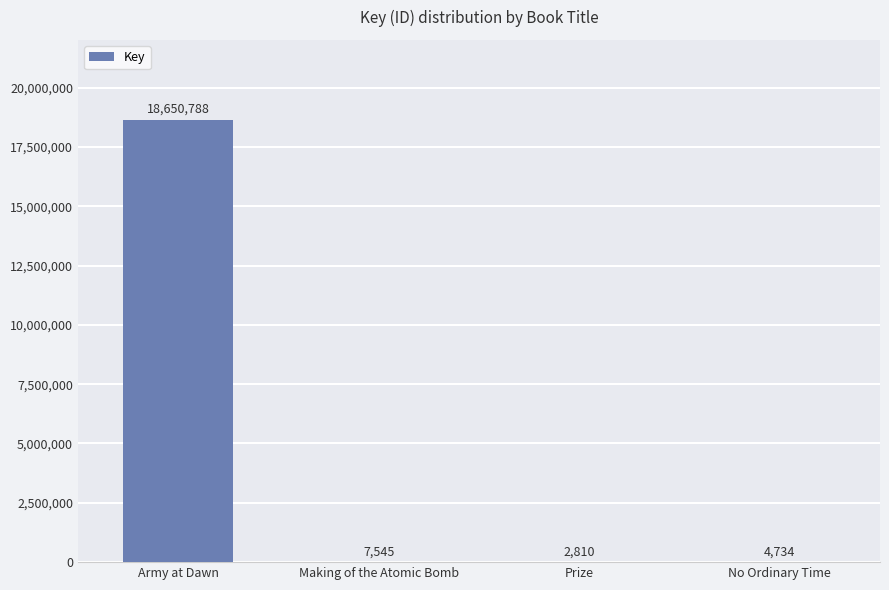

At which category does the chart reach its peak across all series?

Army at Dawn